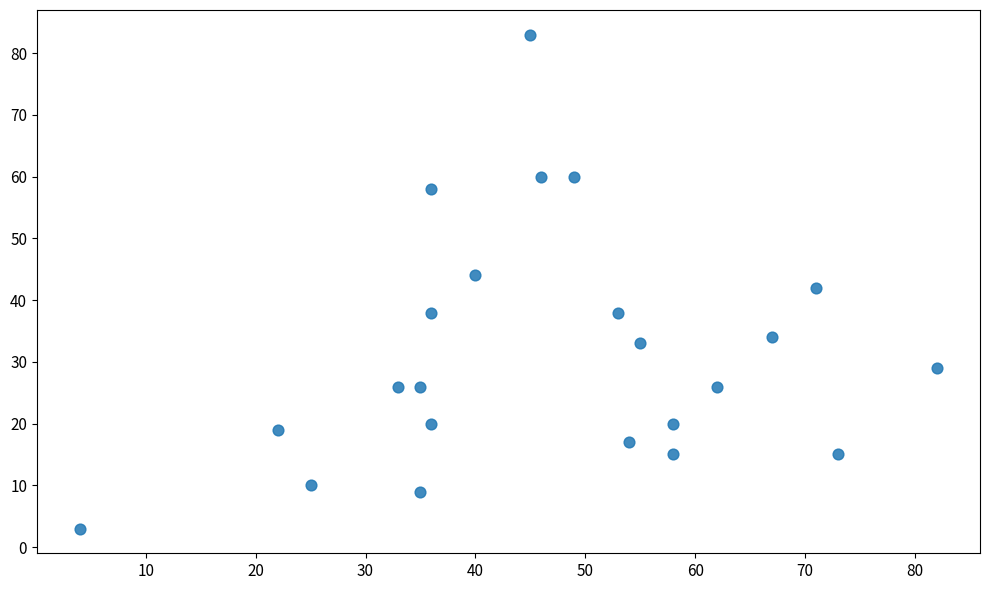

What is the range of X values (max minus min)?

78